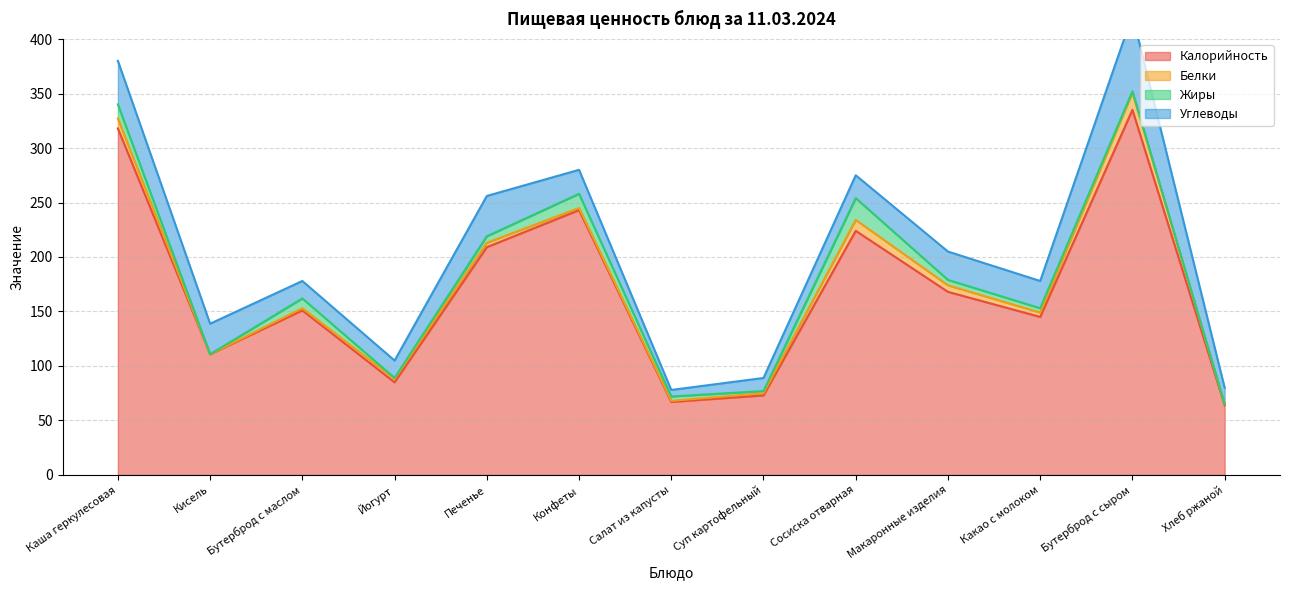

Is the value of Калорийность at Хлеб ржаной greater than the value of Углеводы at Сосиска отварная?

Yes